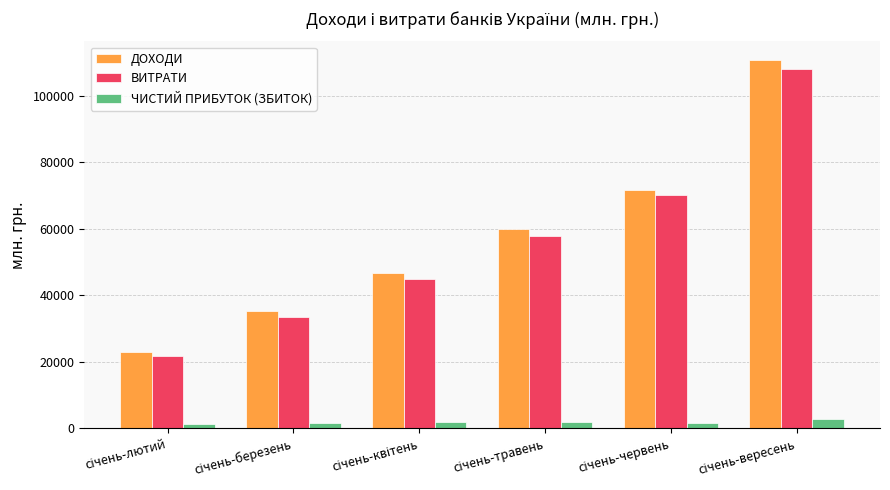

At how many categories does at least one series exceed 12838?

6